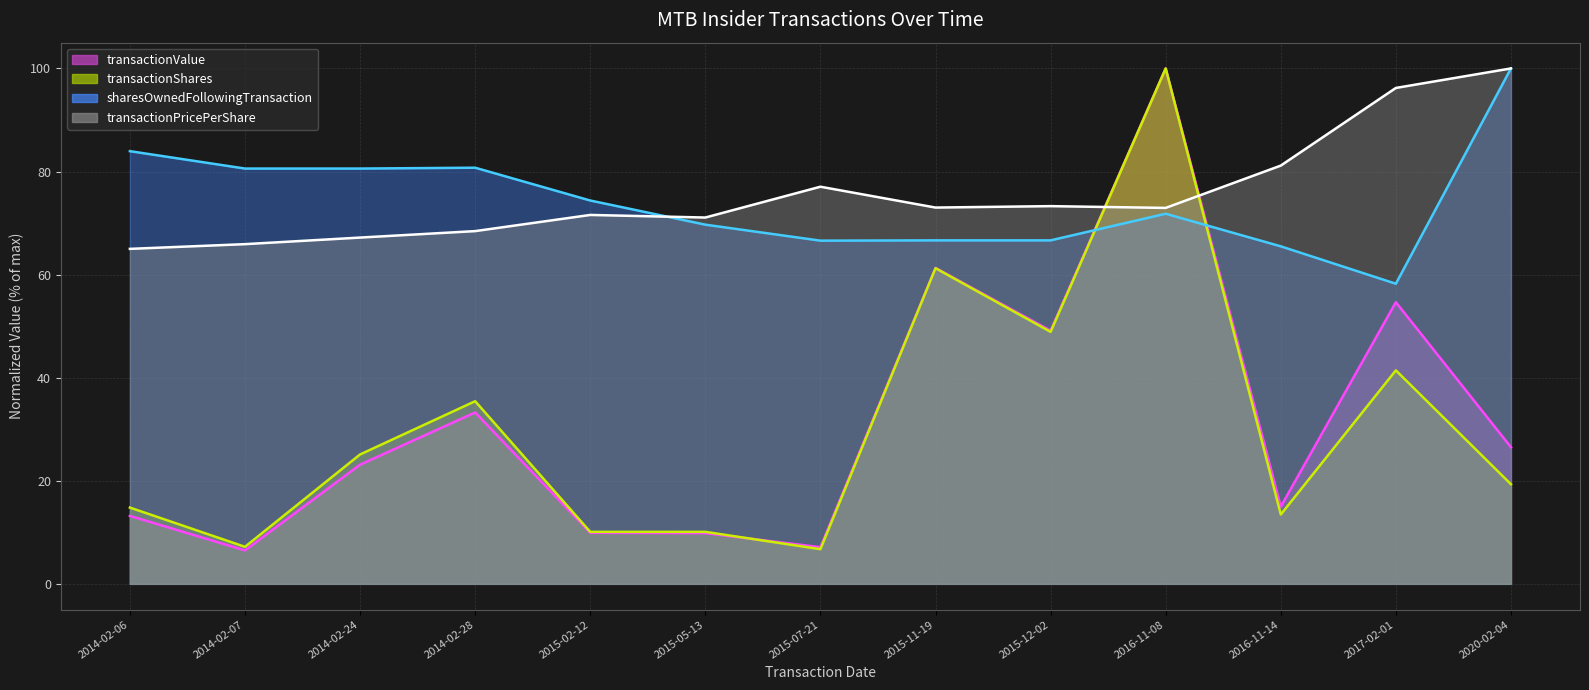

How many lines are shown in the chart?

4